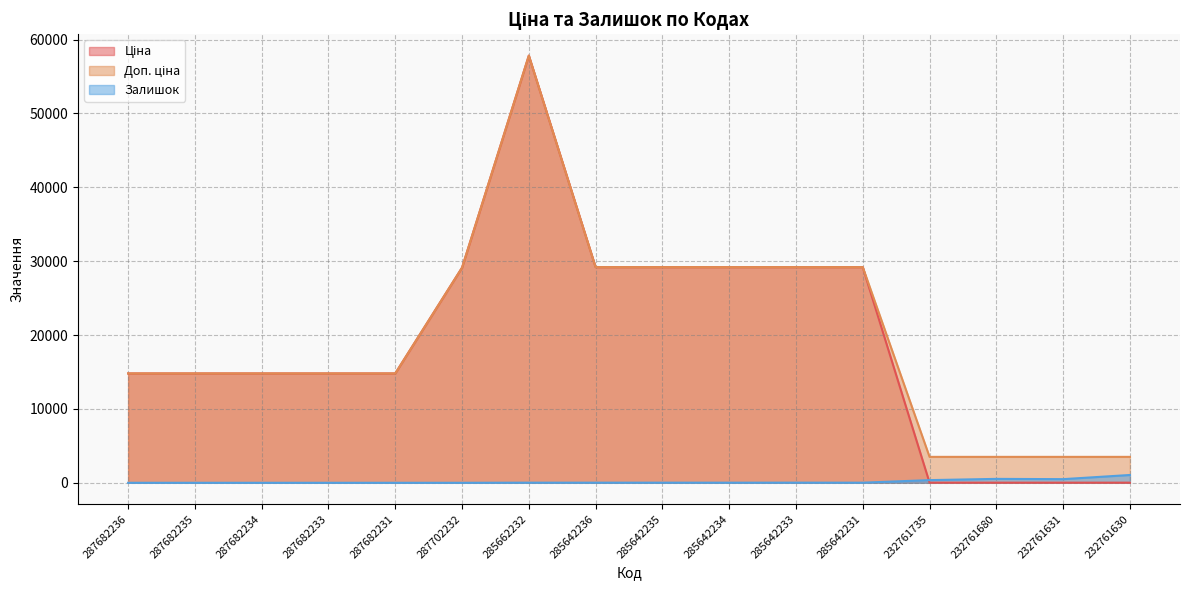

What is the maximum value for Доп. ціна?

57826.2